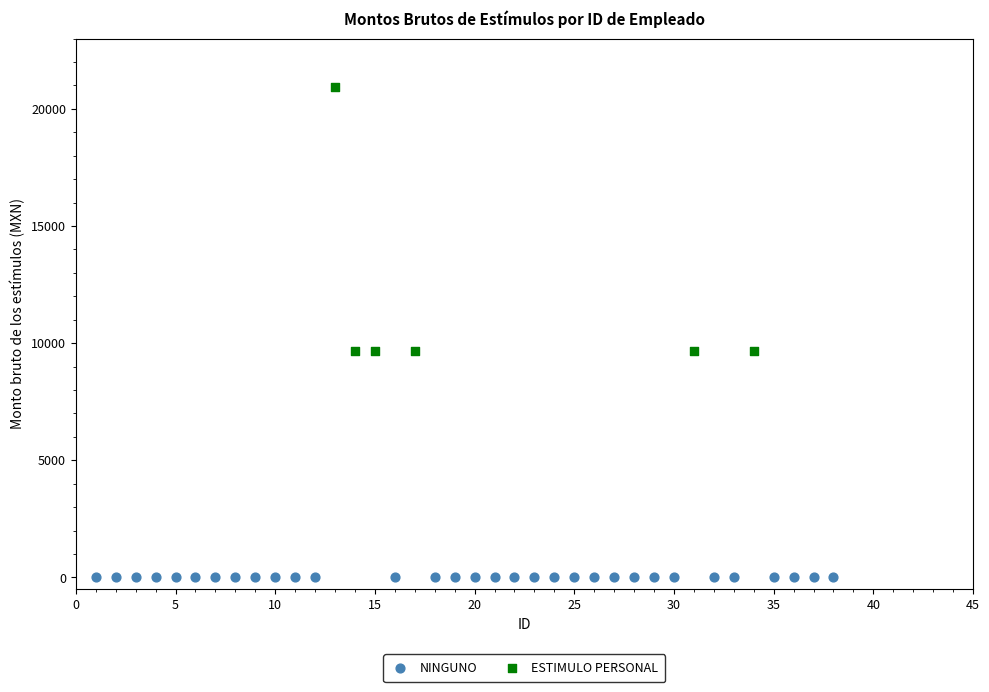

Which series contains the highest Y value?

ESTIMULO PERSONAL